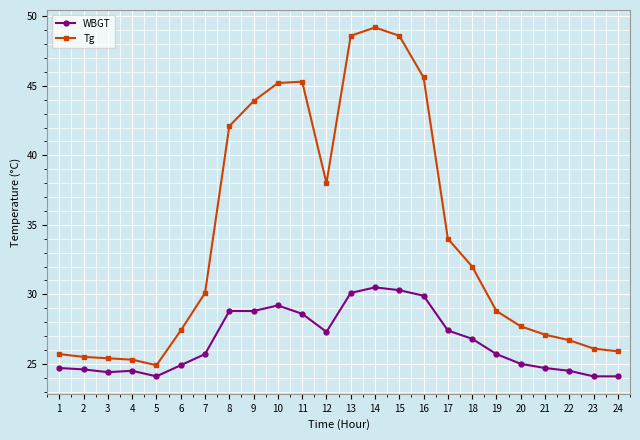

At which category is the sum across all series the highest?

14